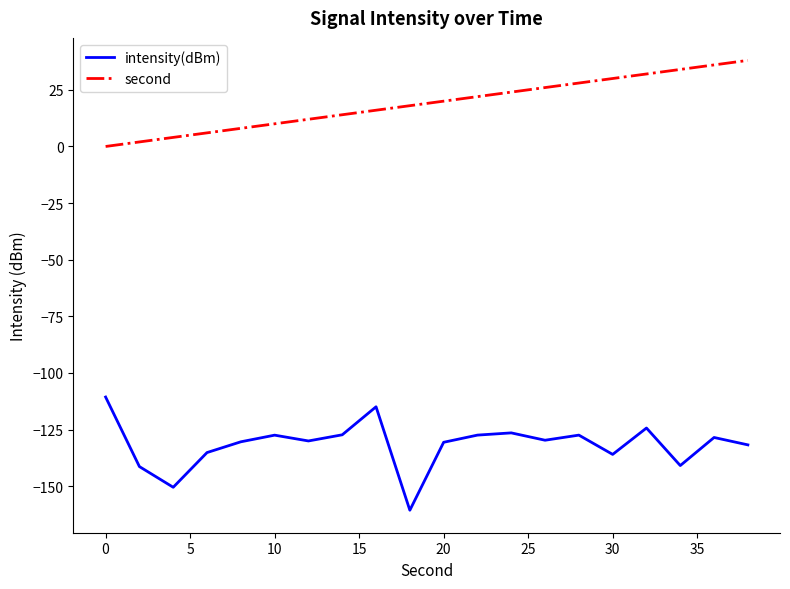

What is the greatest value displayed?

38.0